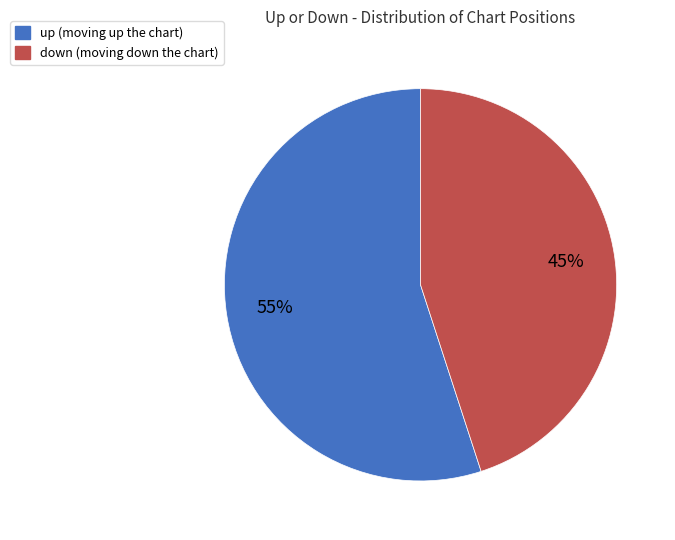

Rank the categories by value from highest to lowest.

up, down